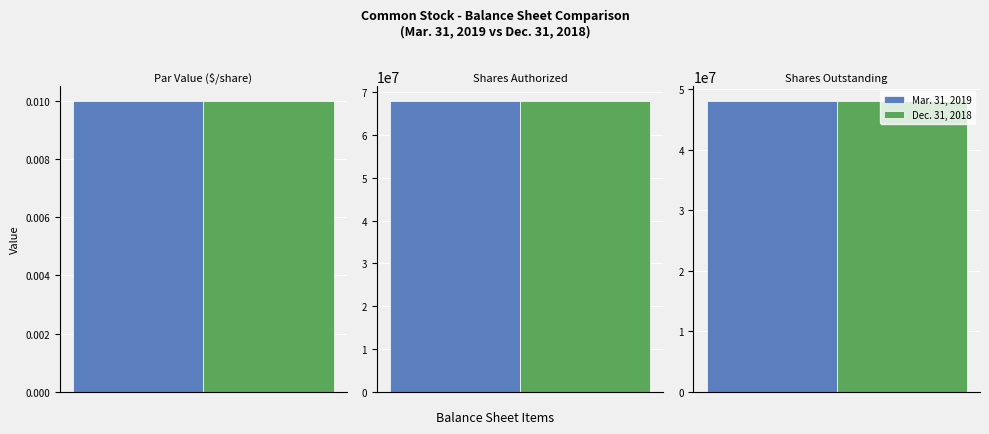

What is the average value of the Dec. 31, 2018 series?

38688333.3